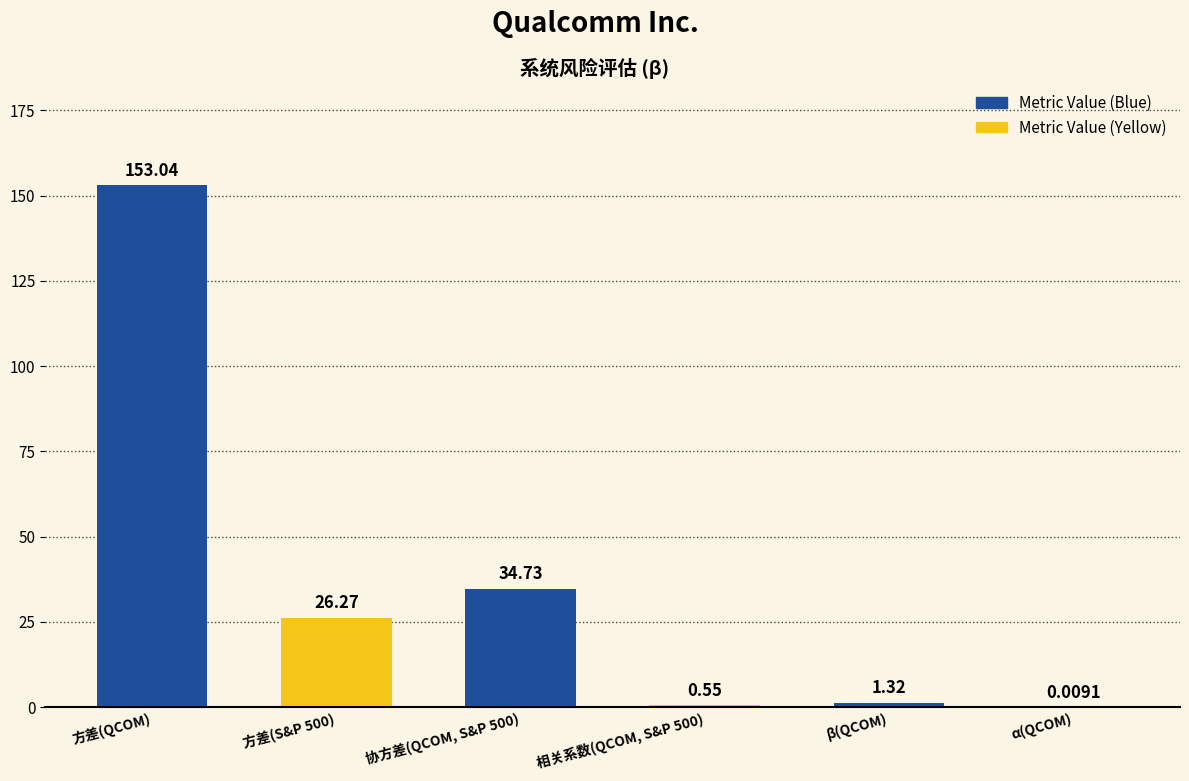

Which has a higher value, β(QCOM) or α(QCOM)?

β(QCOM)